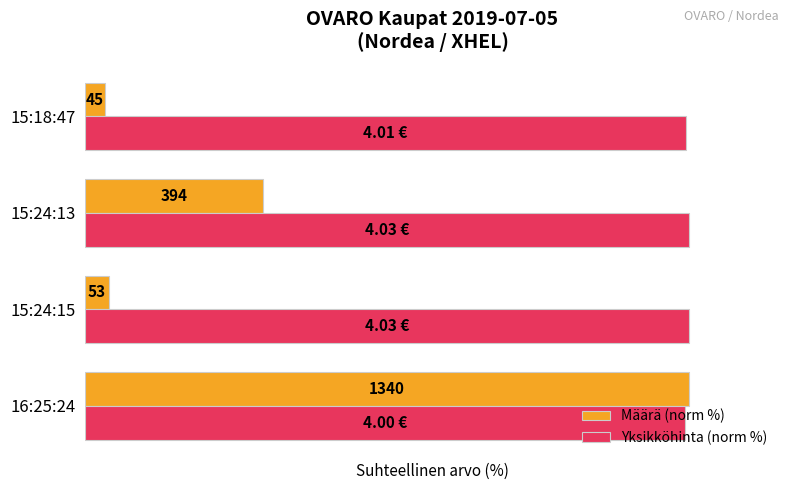

What is the average value of the Yksikköhinta (norm %) series?

99.7